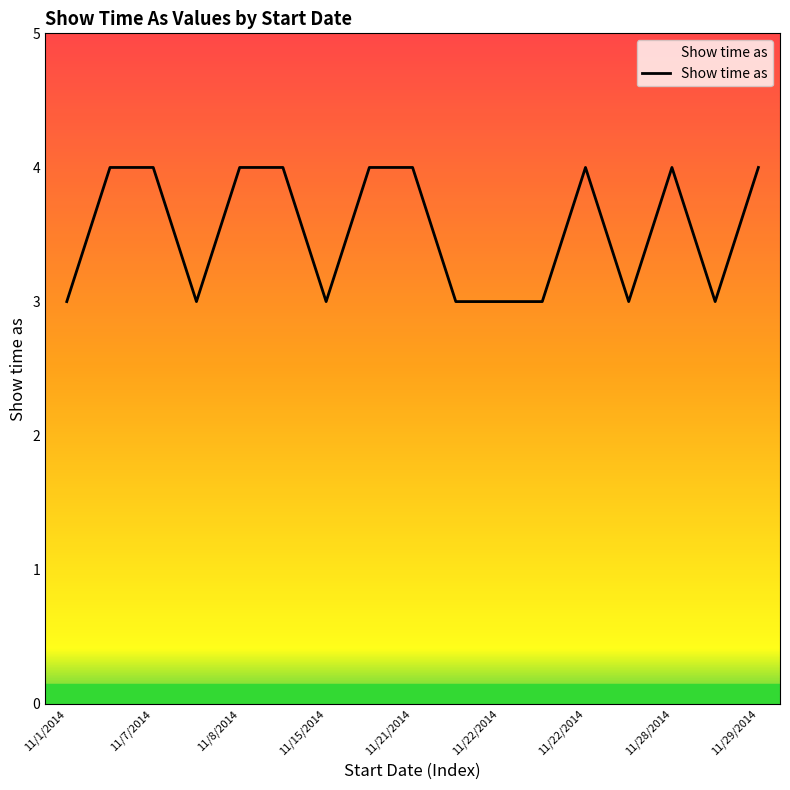

What is the minimum value shown in the chart?

3